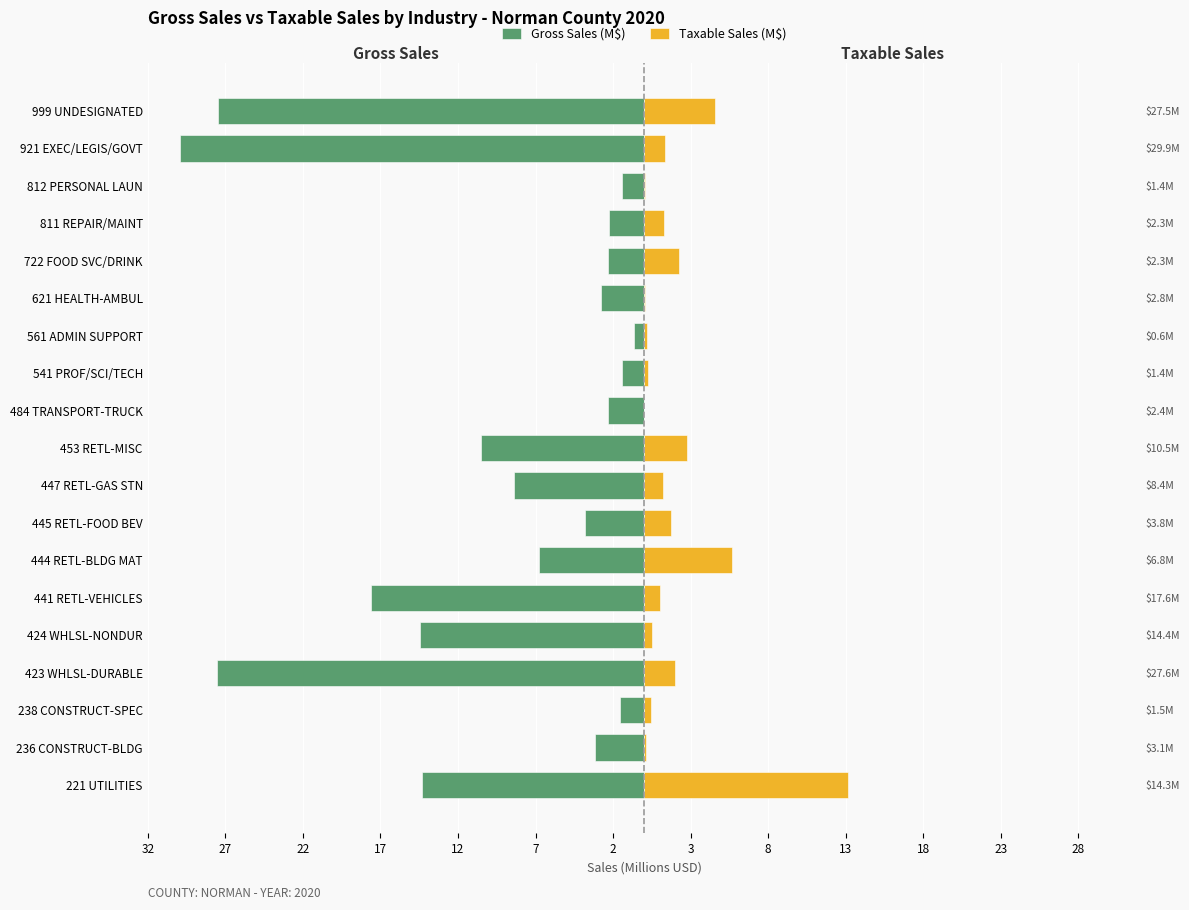

What are all the series names shown in the legend?

Gross Sales (M$), Taxable Sales (M$)